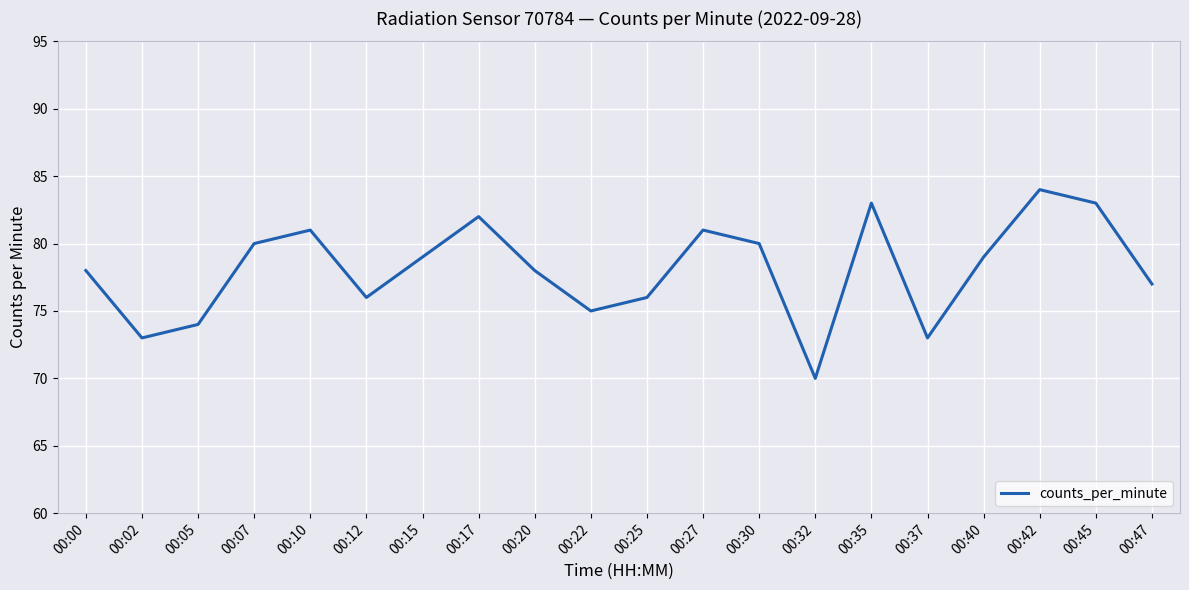

Reading right to left, extract all data points from this chart.

00:47=77	00:45=83	00:42=84	00:40=79	00:37=73	00:35=83	00:32=70	00:30=80	00:27=81	00:25=76	00:22=75	00:20=78	00:17=82	00:15=79	00:12=76	00:10=81	00:07=80	00:05=74	00:02=73	00:00=78